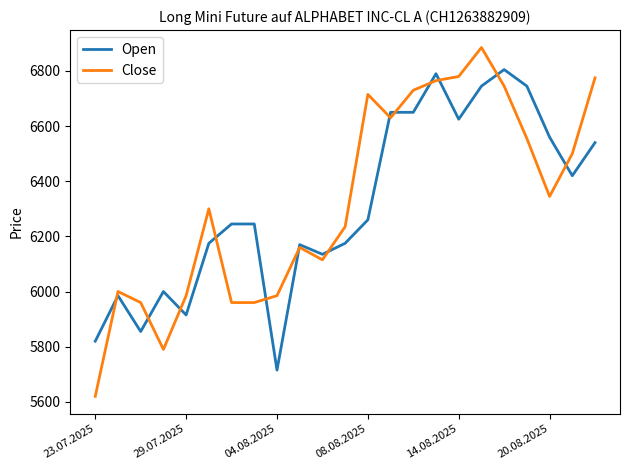

Rank the series by their maximum value, from lowest to highest.

Open, Close